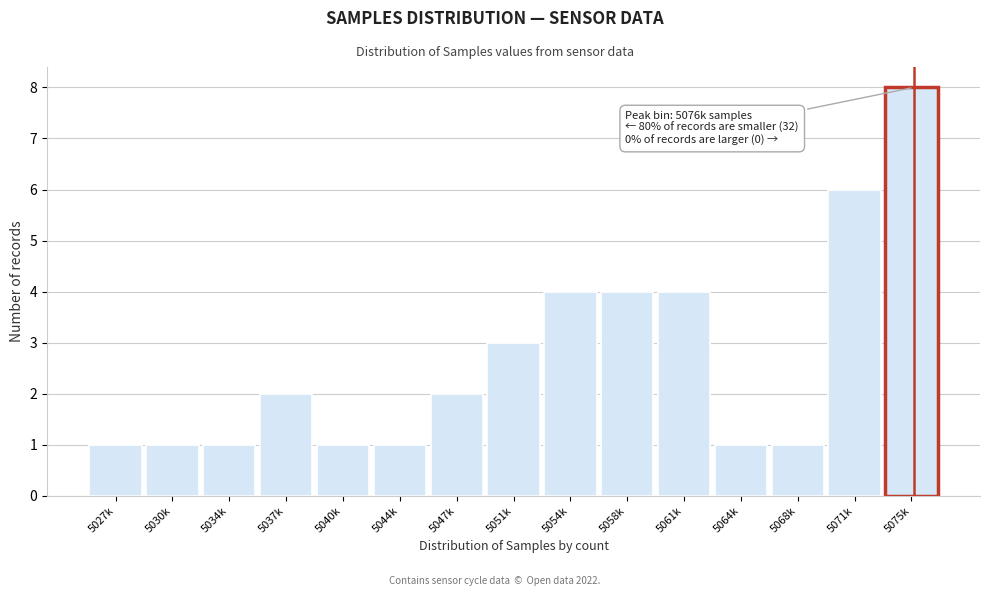

Reading right to left, list all the values displayed in this chart.

5075k=8	5071k=6	5068k=1	5064k=1	5061k=4	5058k=4	5054k=4	5051k=3	5047k=2	5044k=1	5040k=1	5037k=2	5034k=1	5030k=1	5027k=1